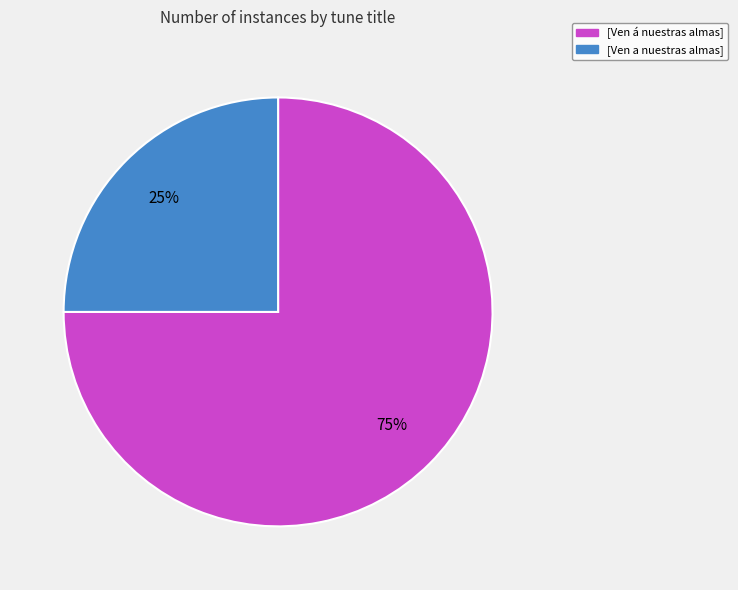

What percentage is the [Ven á nuestras almas] slice, to the nearest percent?

75%